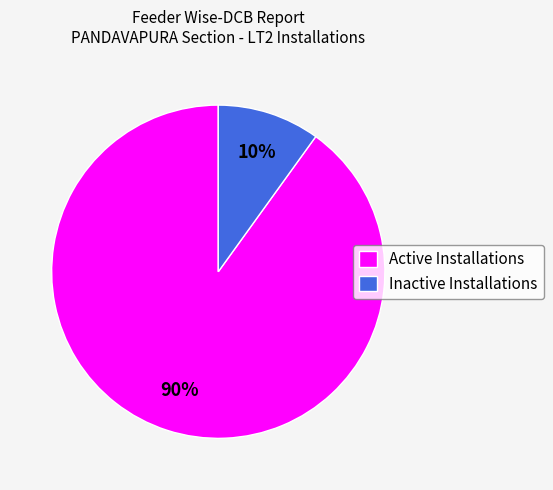

Is it true that Active Installations is 79% of the pie?

False